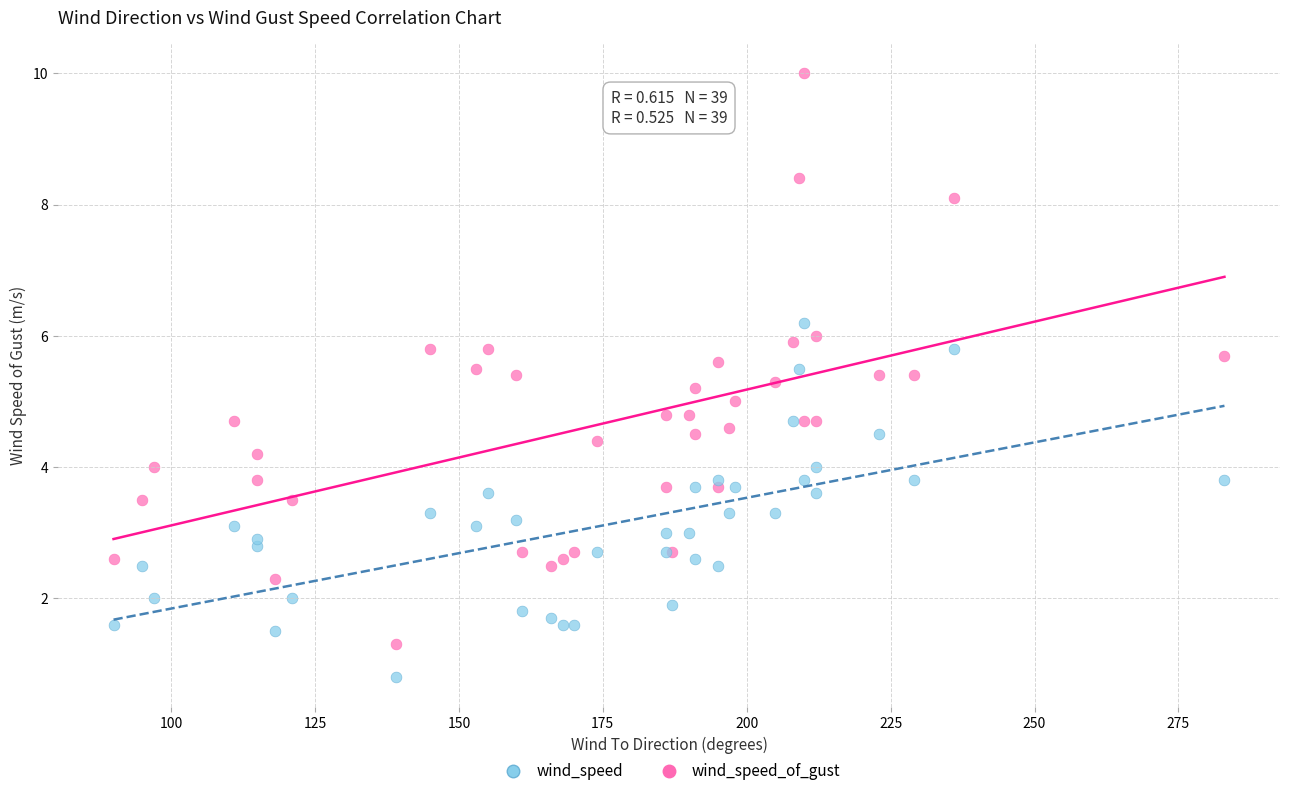

Which series has the widest spread of Y values?

wind_speed_of_gust